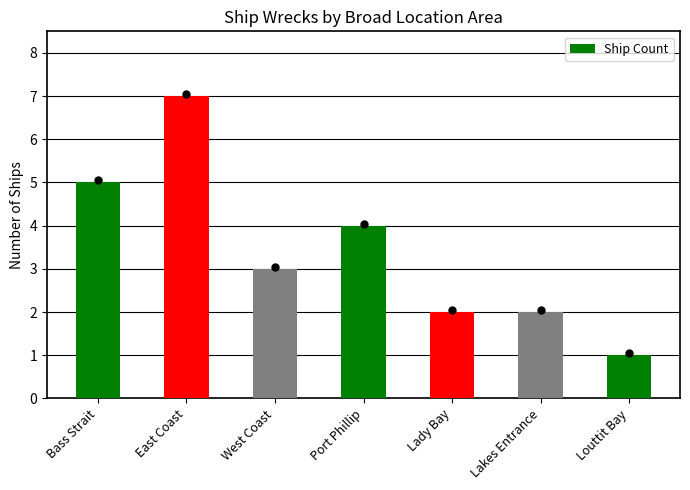

What is the value of the 6th bar from the left?

2